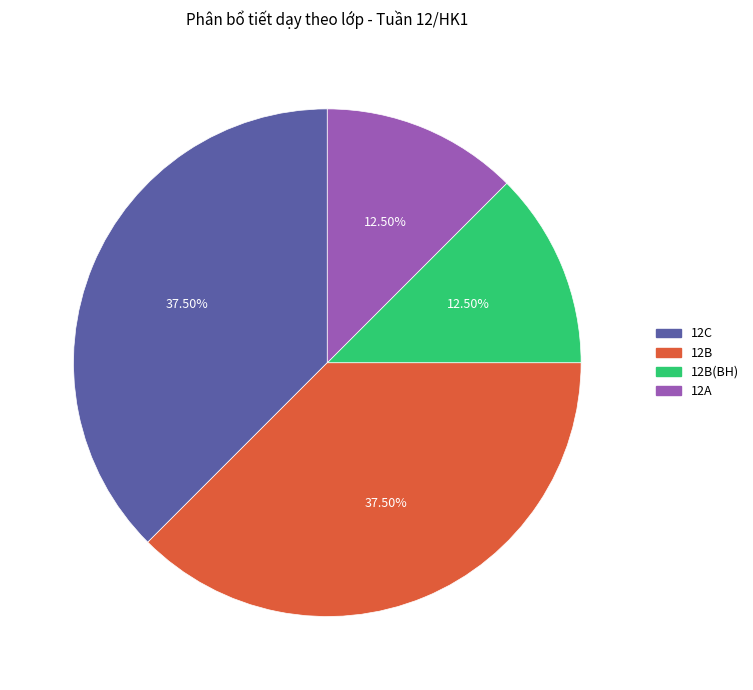

How many slices are in this pie chart?

4